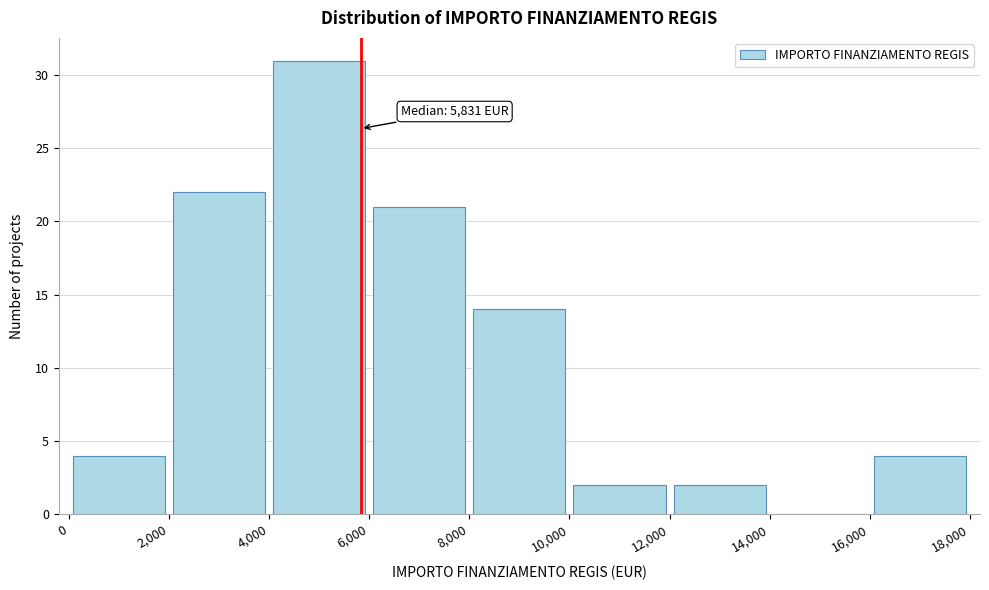

Which range on the x-axis has the tallest bar?

4,000 to 6,000